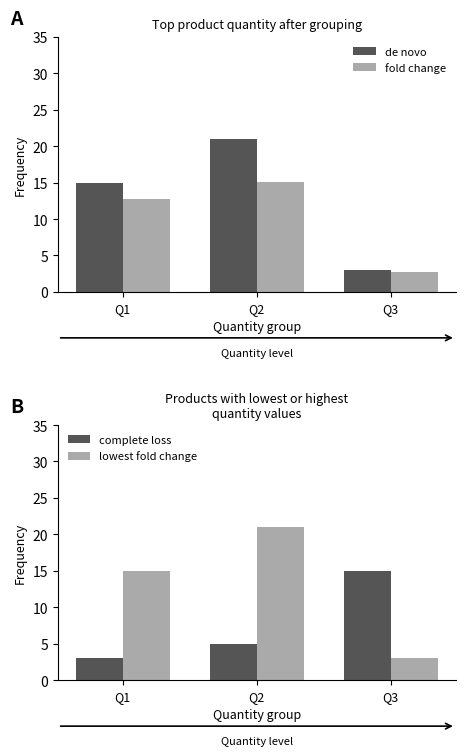

Reading left to right, extract all data points from this chart.

de novo: 15.0	21.0	3.0
fold change: 12.8	15.1	2.7
complete loss: 3.0	5.0	15.0
lowest fold change: 15.0	21.0	3.0